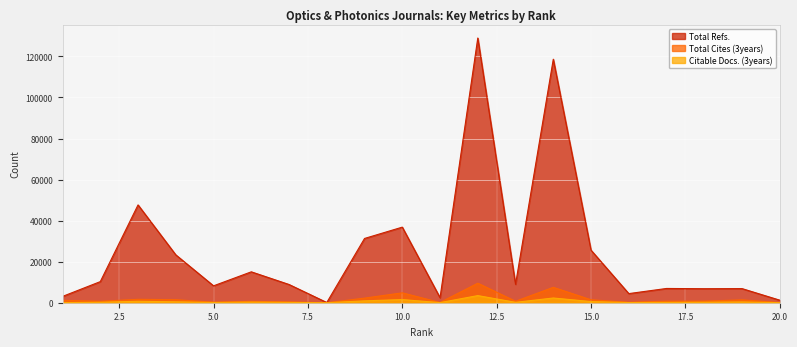

Which series has the largest total across all categories?

Total Refs.